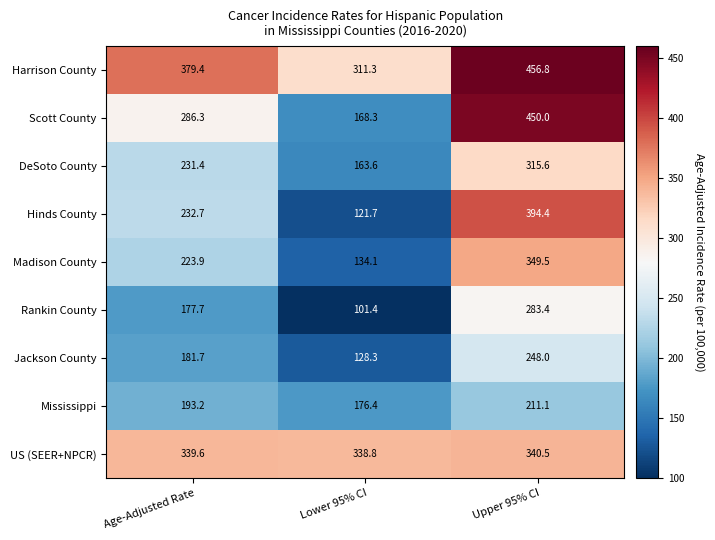

Which series changed the most between Age-Adjusted Rate and Upper 95% CI?

Scott County